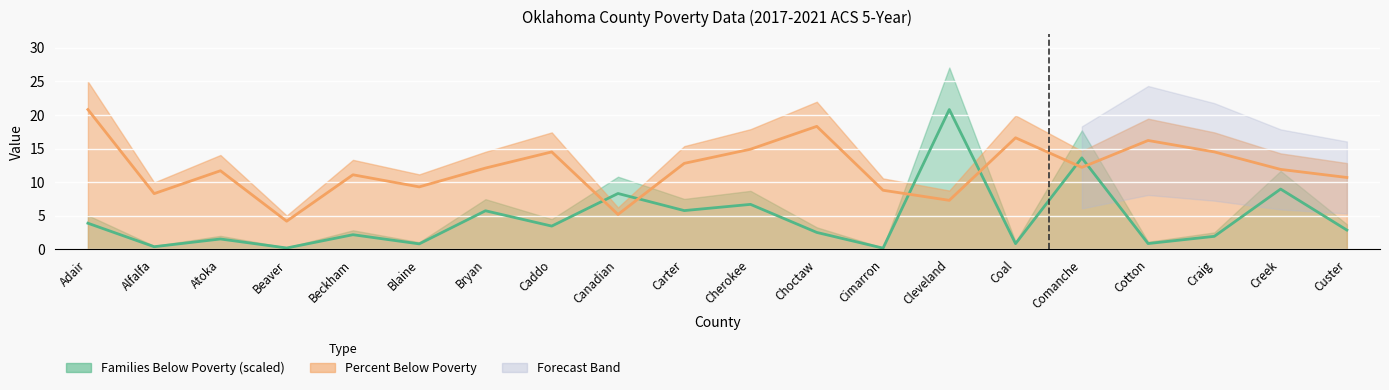

Is the value of Percent Below Poverty (line) at Craig greater than the value of Families Below Poverty (line) at Caddo?

Yes